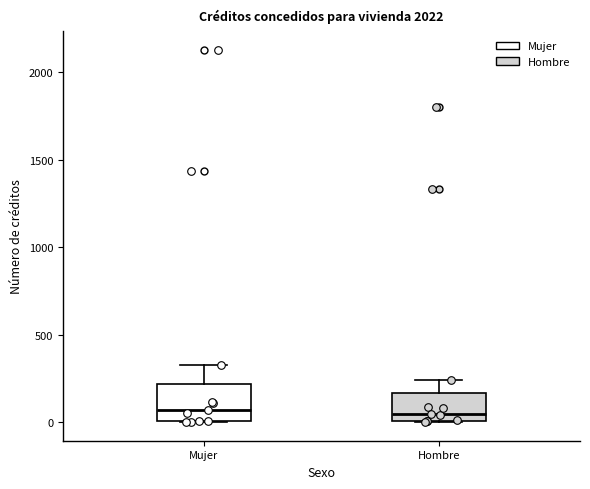

Reading left to right, transcribe this box plot: for each box, give where its median line is, the range the box spans, and where its two whiskers end, as read against the y-axis. The values are not printed on the chart, so give them approximately, as read against the axis.

Mujer: median 50, box 0 to 200, whiskers 0 to 350
Hombre: median 50, box 0 to 150, whiskers 0 to 250